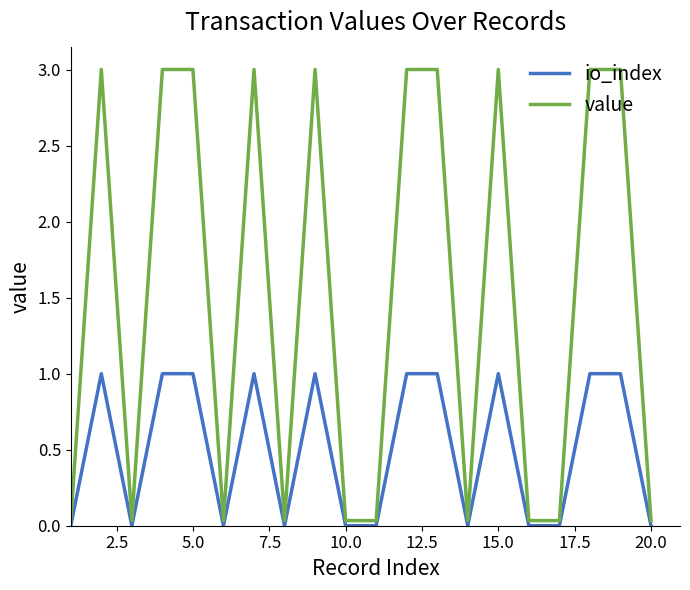

Which series has the largest range (max minus min)?

value